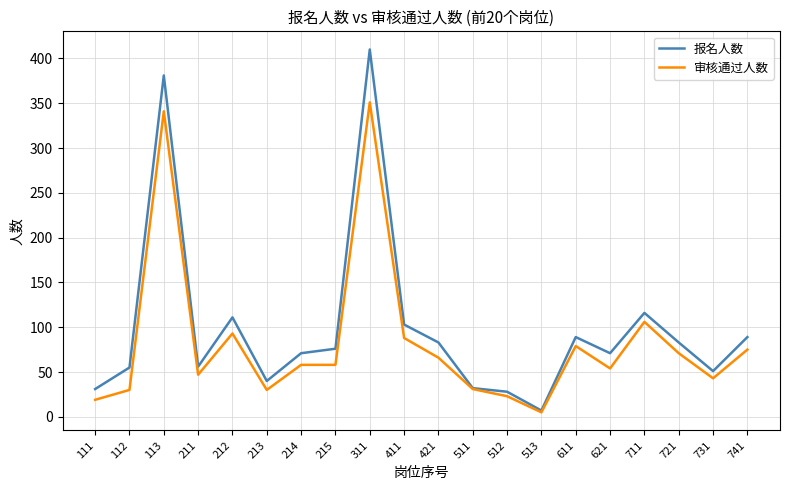

What is the difference between the maximum and minimum values in the 审核通过人数 series?

346